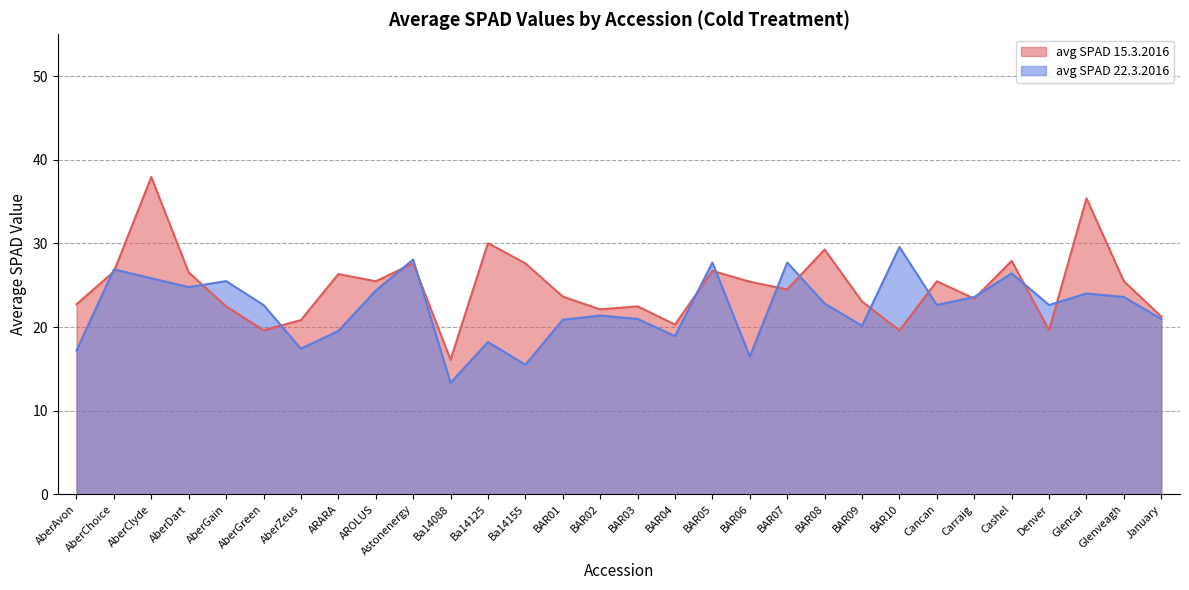

True or false: avg SPAD 15.3.2016 and avg SPAD 22.3.2016 intersect in this chart.

True